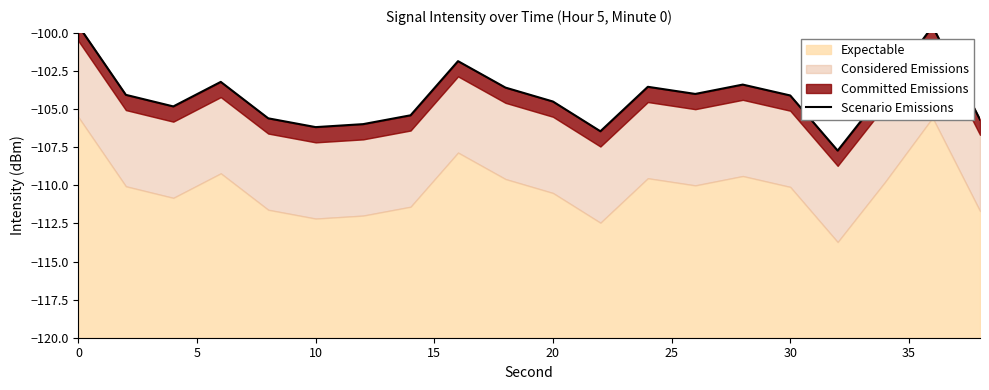

How many values exceed -104?

8